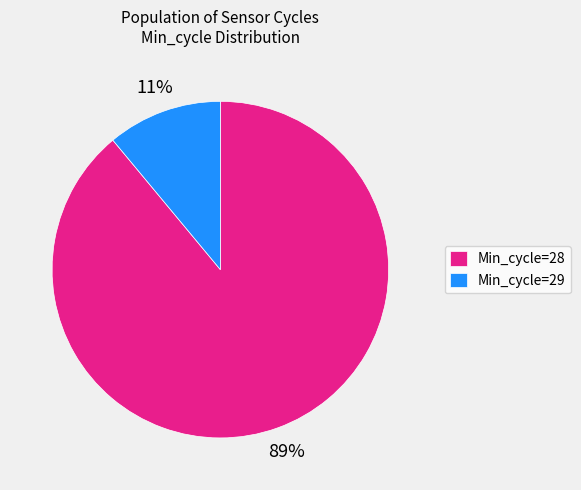

How many slices are in this pie chart?

2